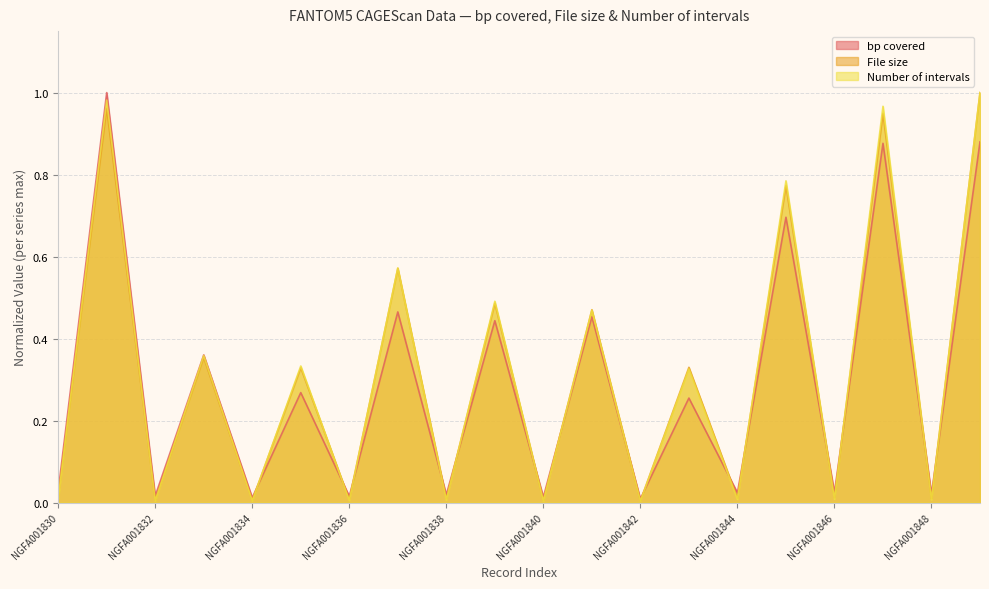

List the series in order of their peak value, highest first.

bp covered, File size, Number of intervals